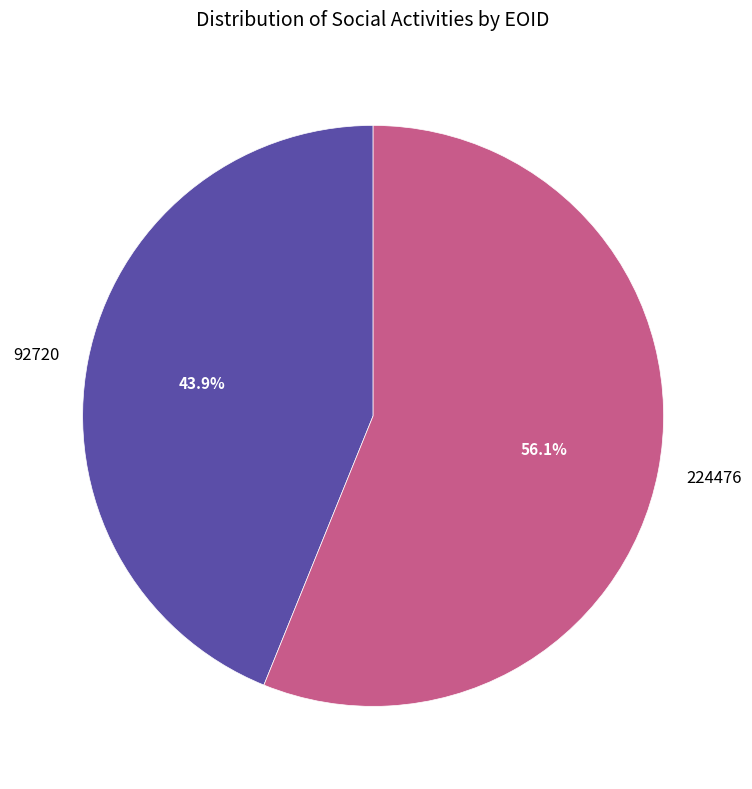

What percentage is NOT represented by 224476?

43.9%